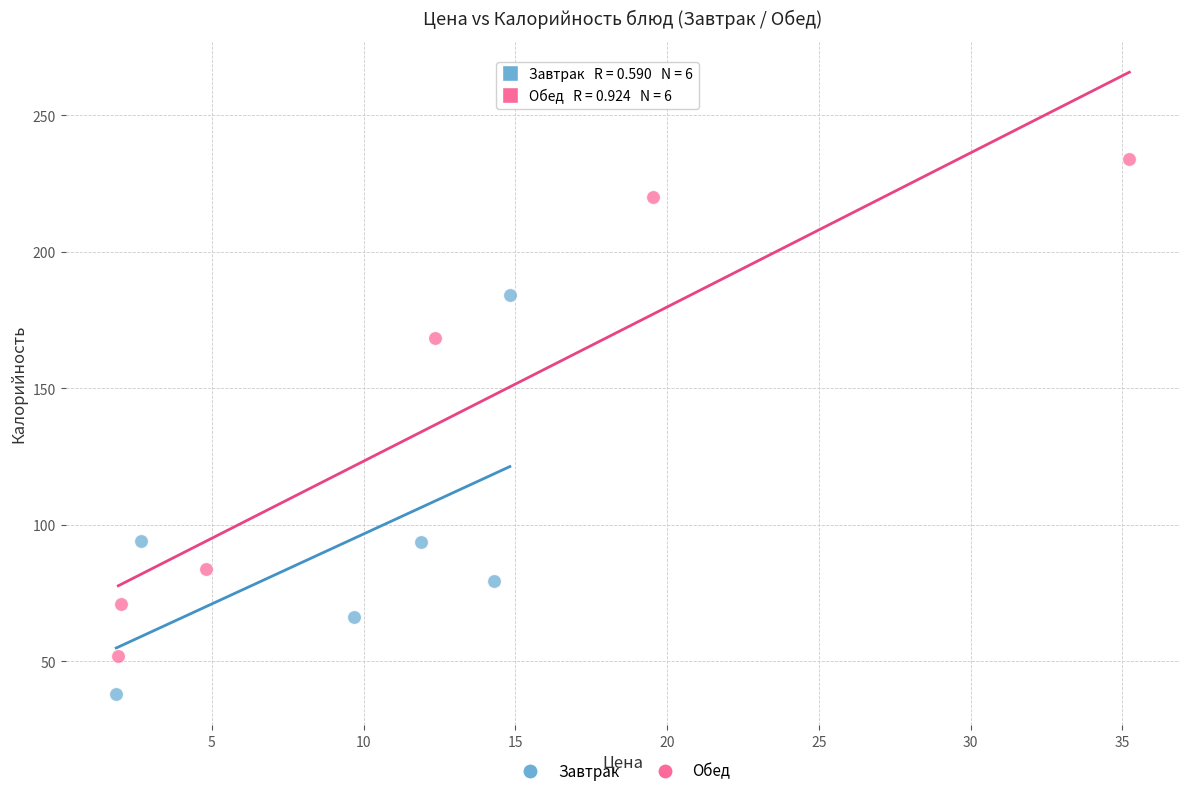

Which series has the widest spread of Y values?

Обед